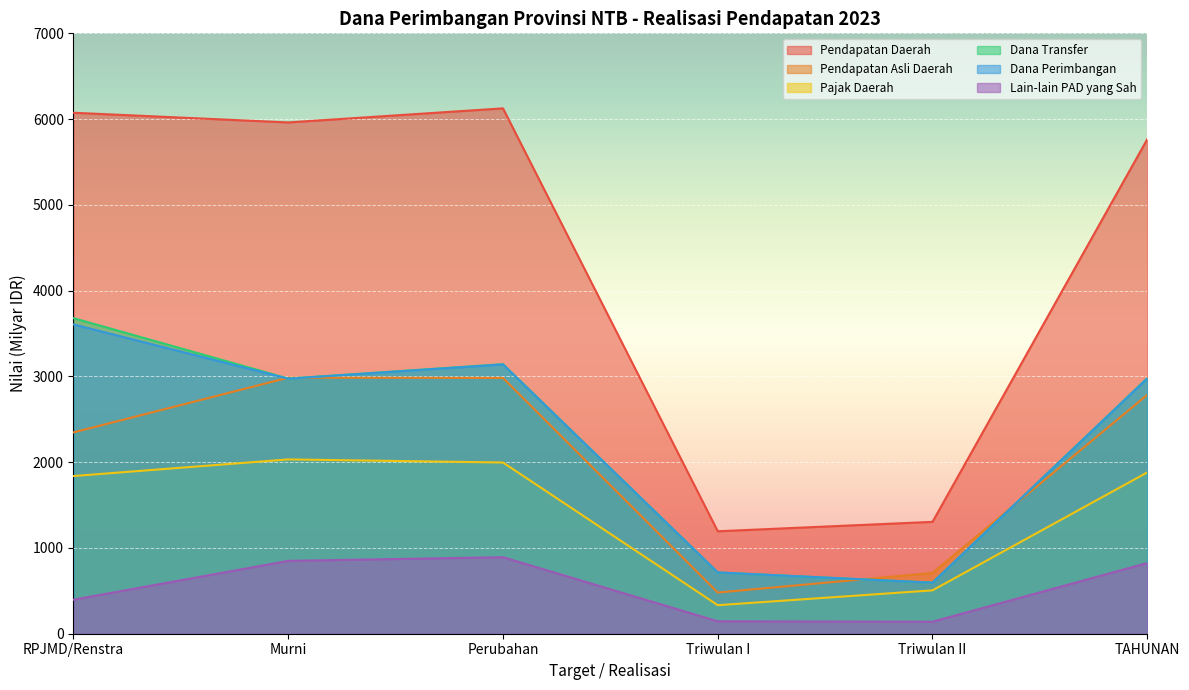

What is the label of the 3rd point from the left?

Perubahan